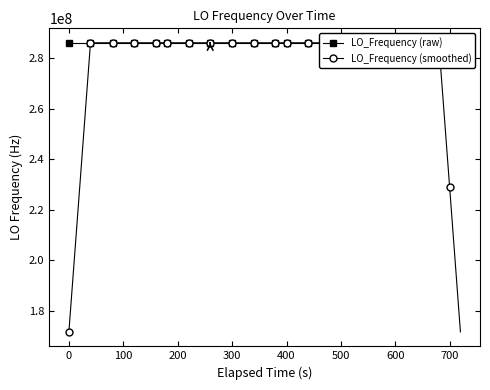

How many data points in LO_Frequency (smoothed) are less than 286047008?

17